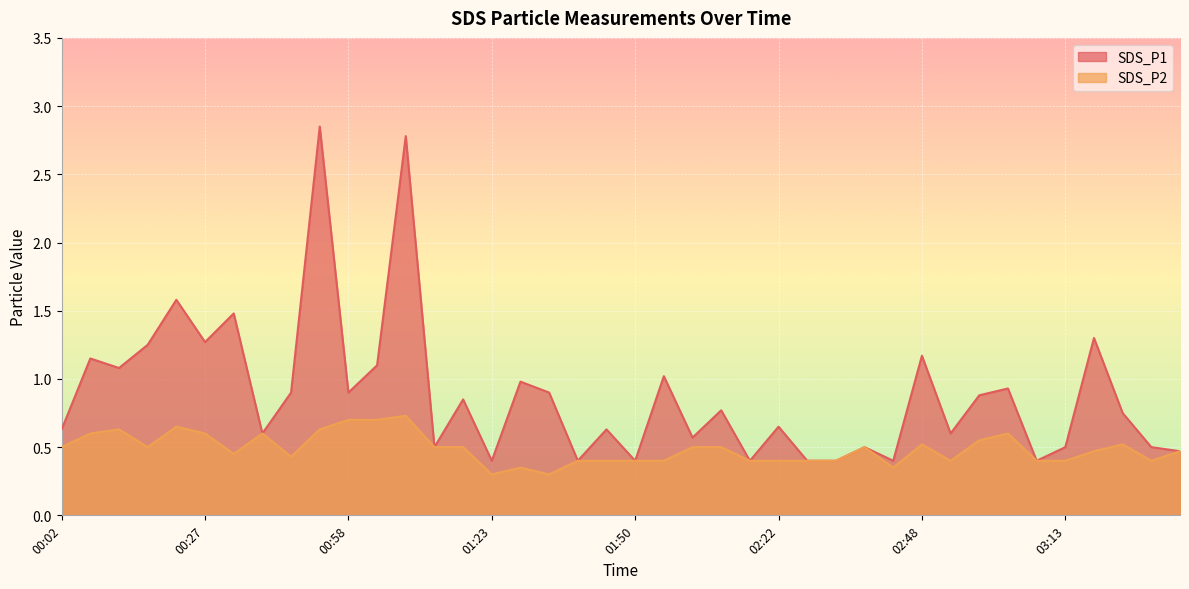

How many interior local peaks does the SDS_P1 series have?

15